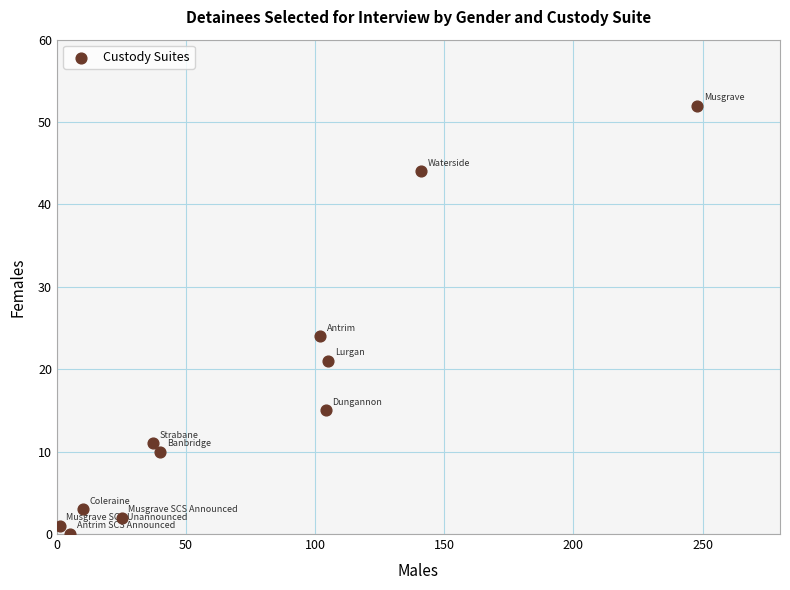

What is the average Y value?

17